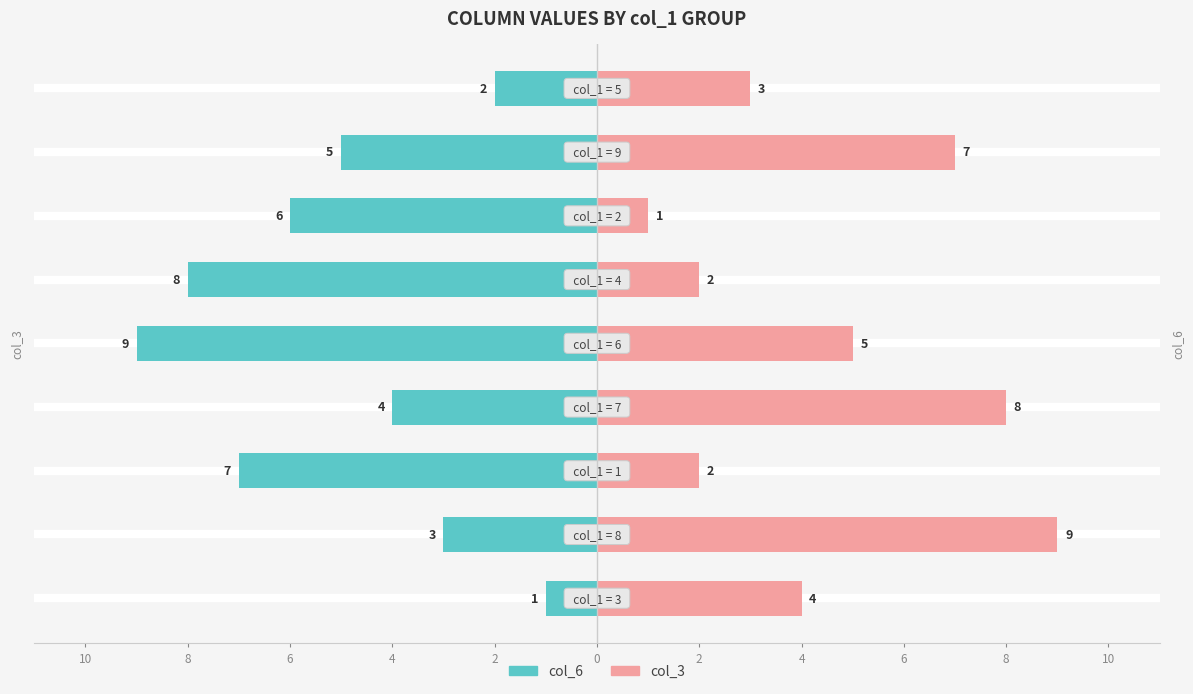

Where is col_6 nearest to the value -5?

4